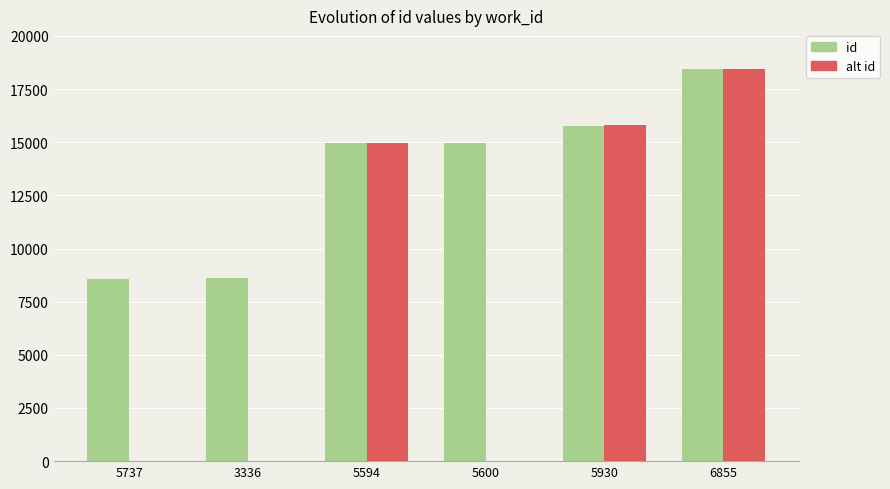

What is the spread (max minus min) of values at 5737?

8582